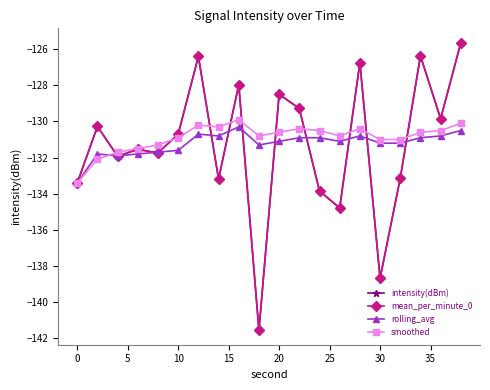

Is this an area chart (filled region under the line)?

No